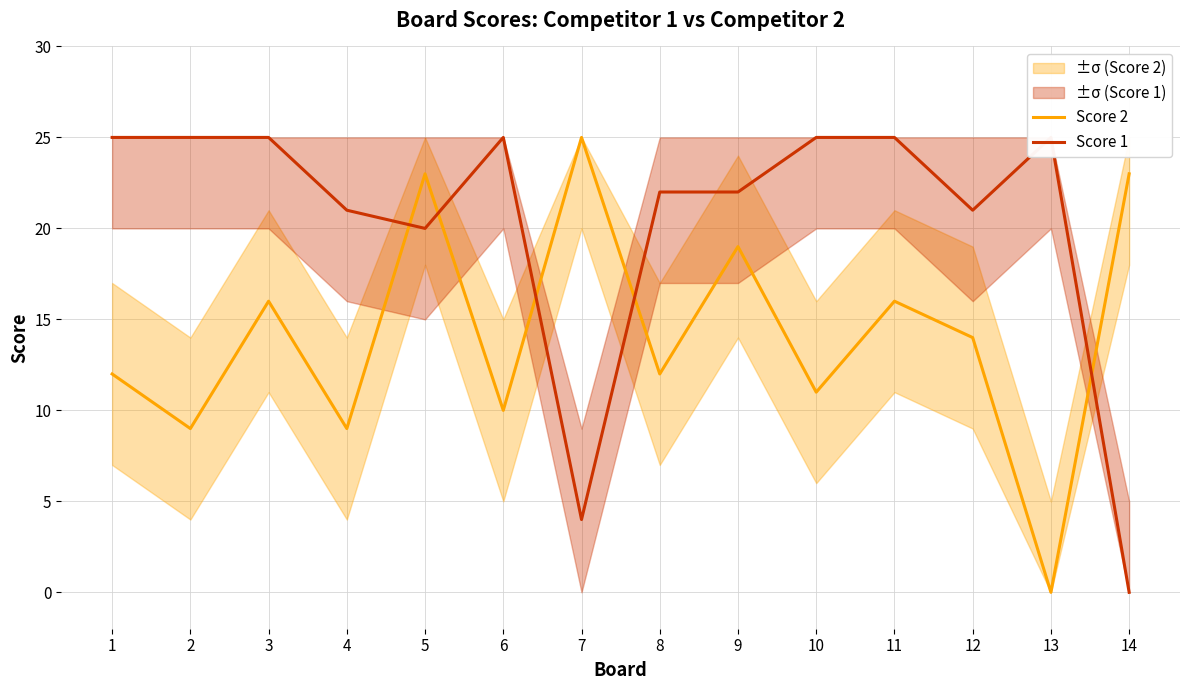

The value of Score 1 at 6 is 25. True or false?

True